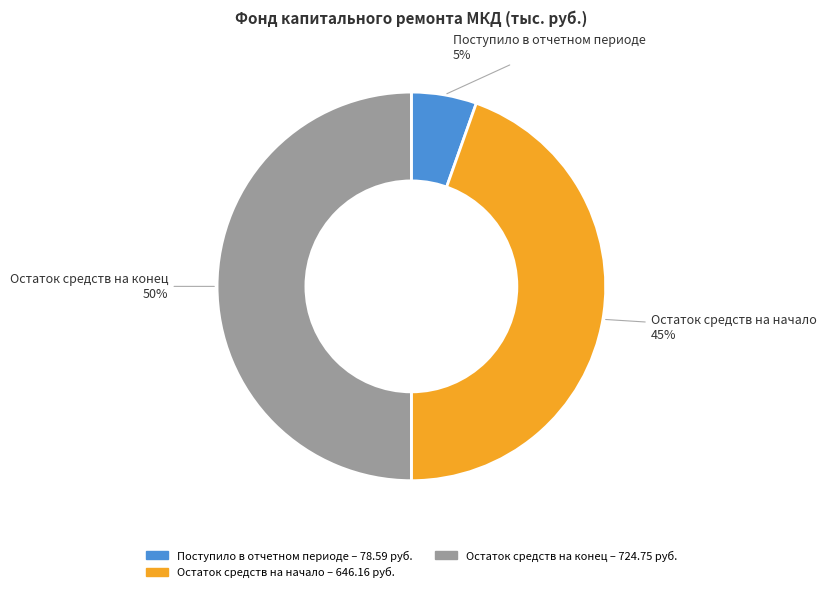

How many slices are in this pie chart?

3